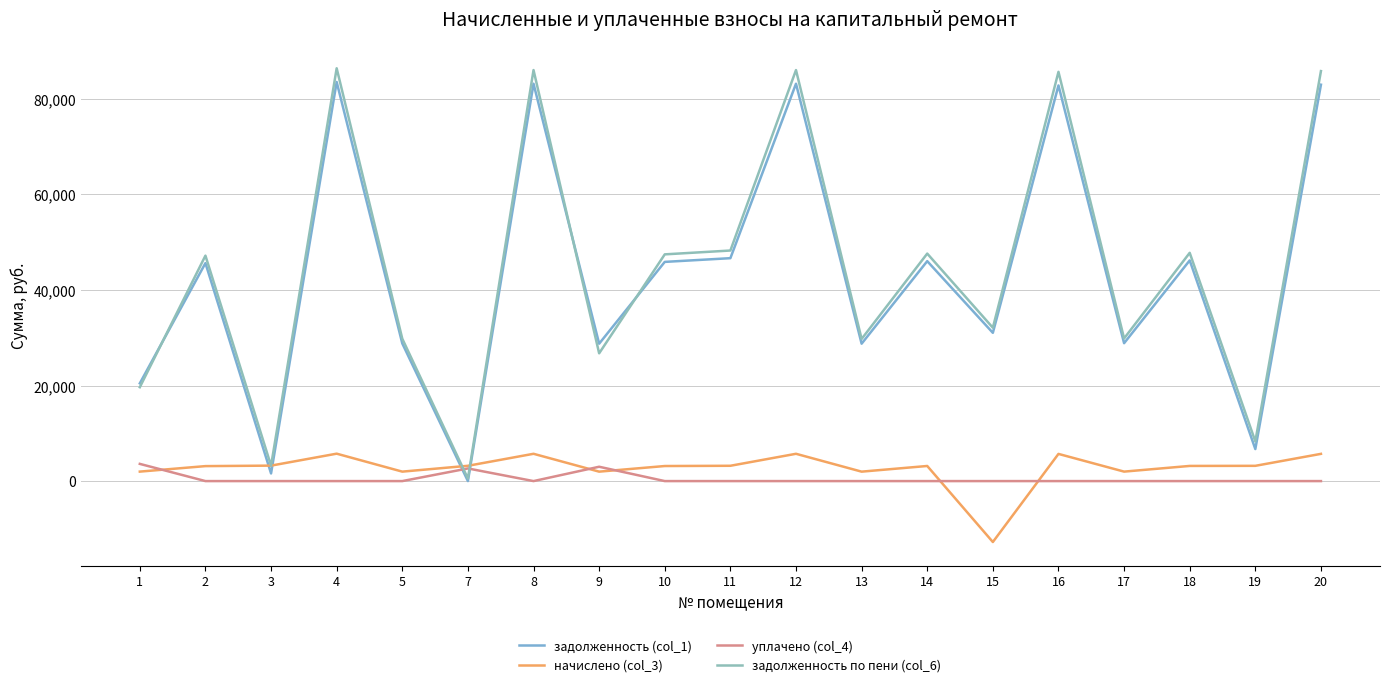

After their last crossing, which series has the higher values: уплачено (col_4) or задолженность (col_1)?

задолженность (col_1)